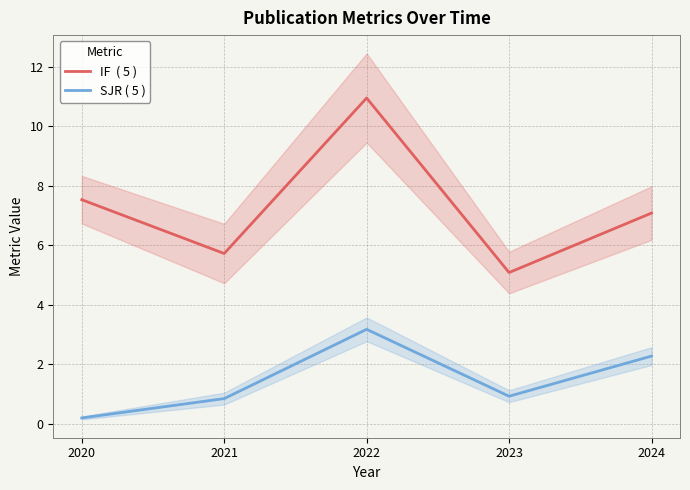

Is it true that IF  ( 5 ) equals 8.7 at 2023?

False